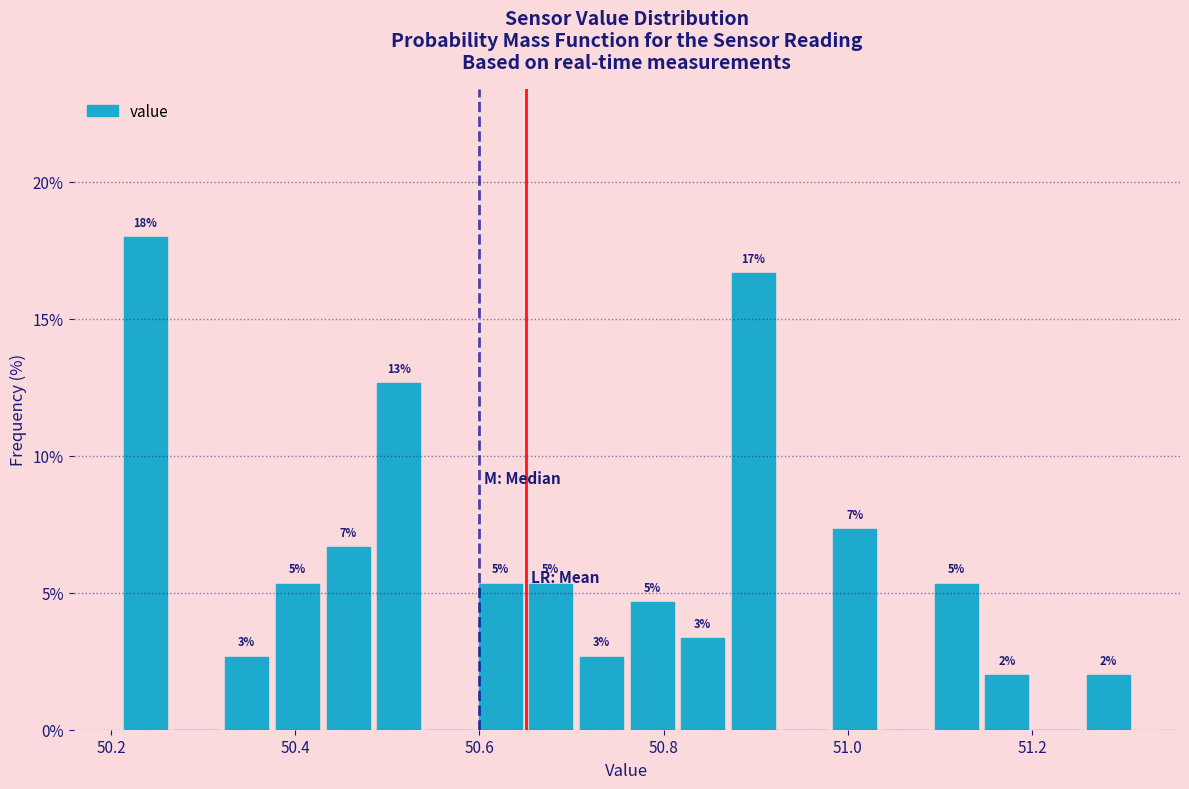

Read against the x-axis, roughly where is the centre of the tallest bar?

50.24